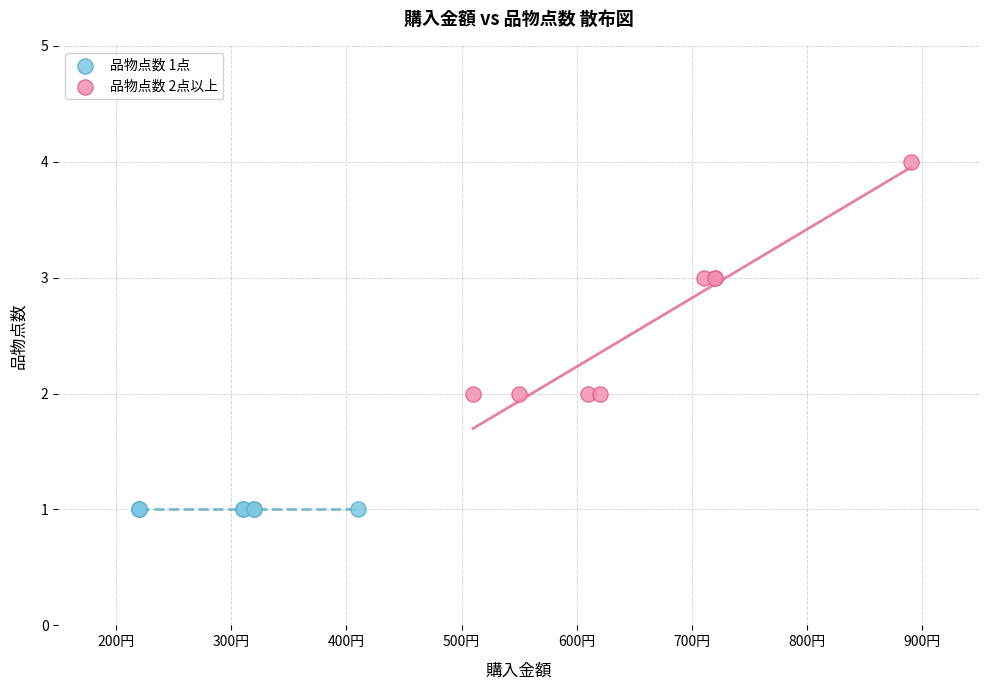

Which series reaches the maximum Y coordinate?

品物点数 2点以上